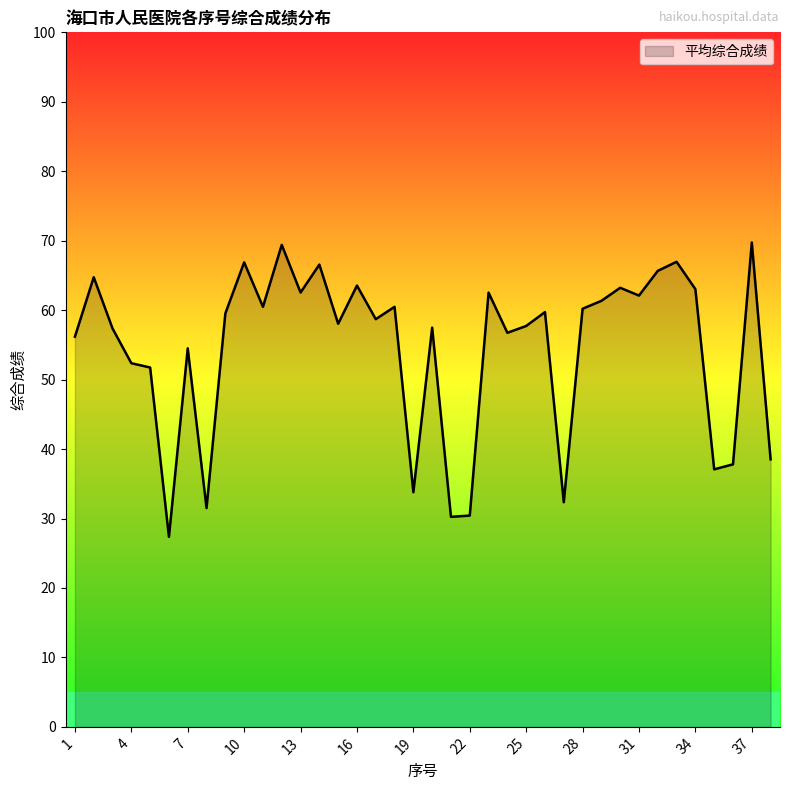

What is the minimum value shown in the chart?

27.4